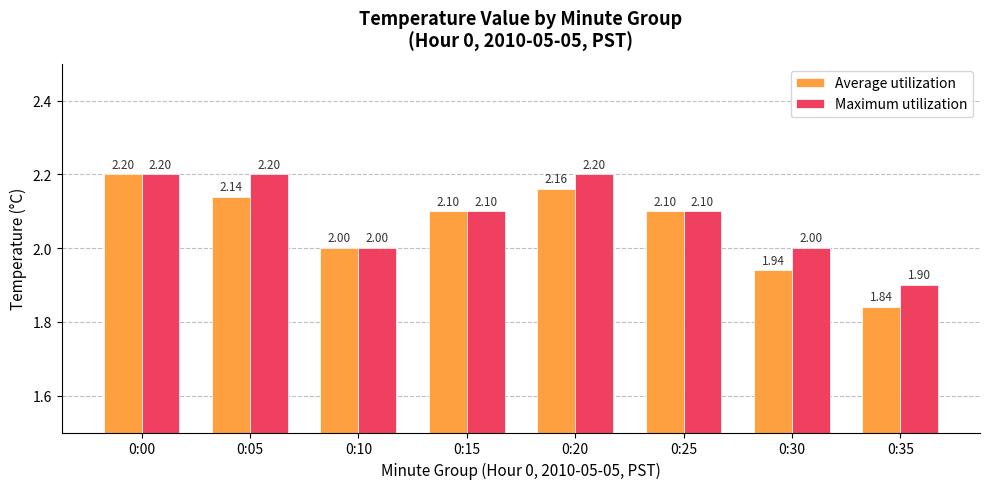

What is the value of the Maximum utilization bar at the 6th from the left?

2.1